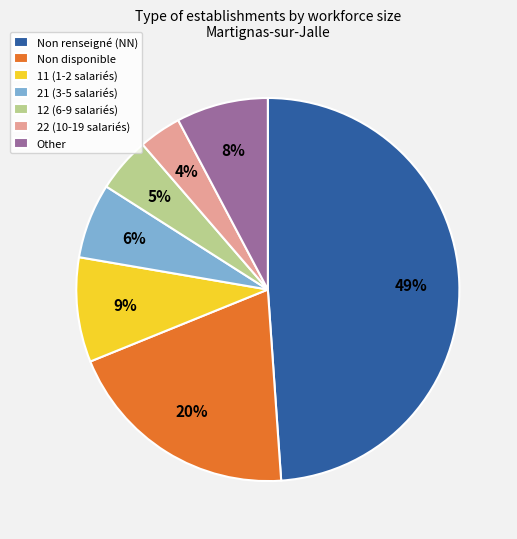

What percentage is the 22 (10-19 salariés) slice, to the nearest percent?

4%